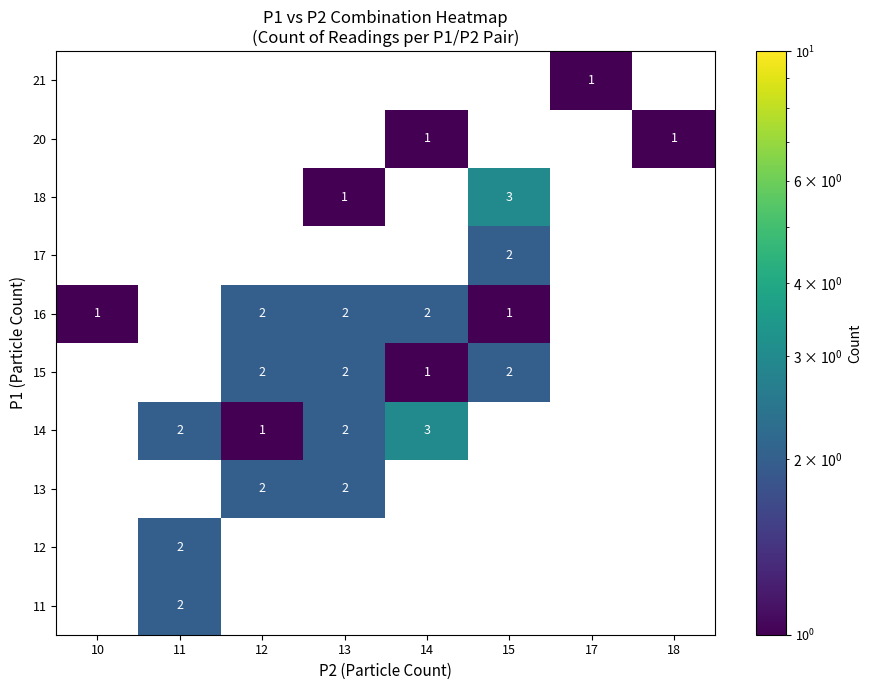

The value of 11 at 11 is 1. True or false?

False